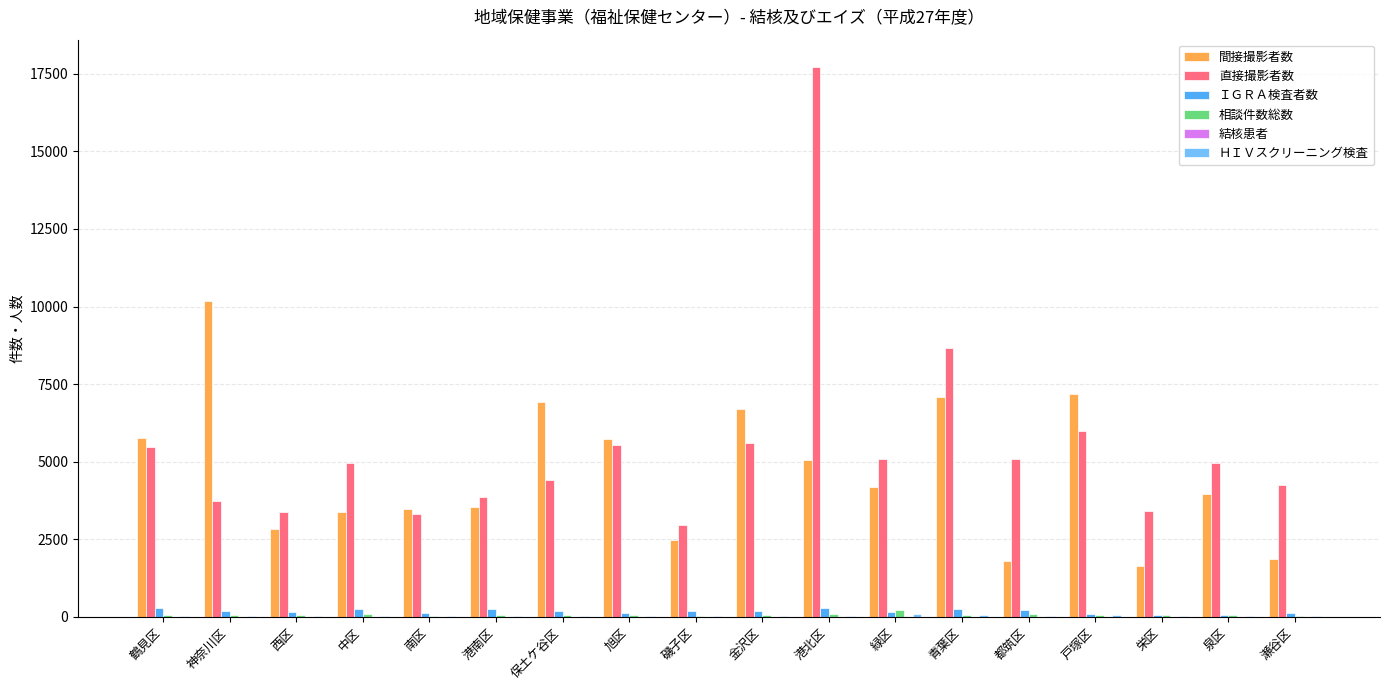

How many groups of bars are there?

18